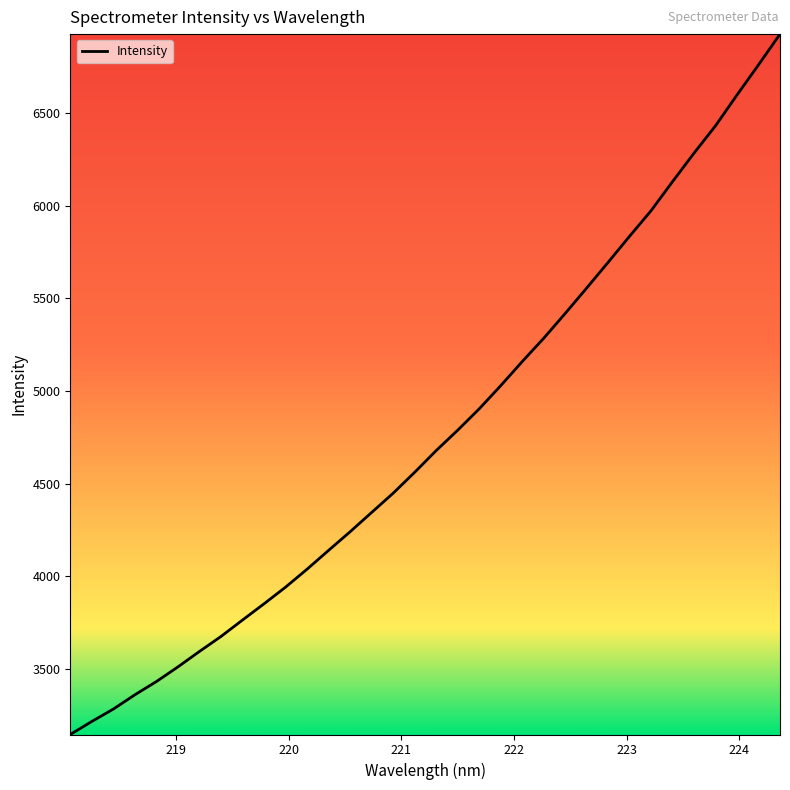

What is the sum of all values?

161993.0